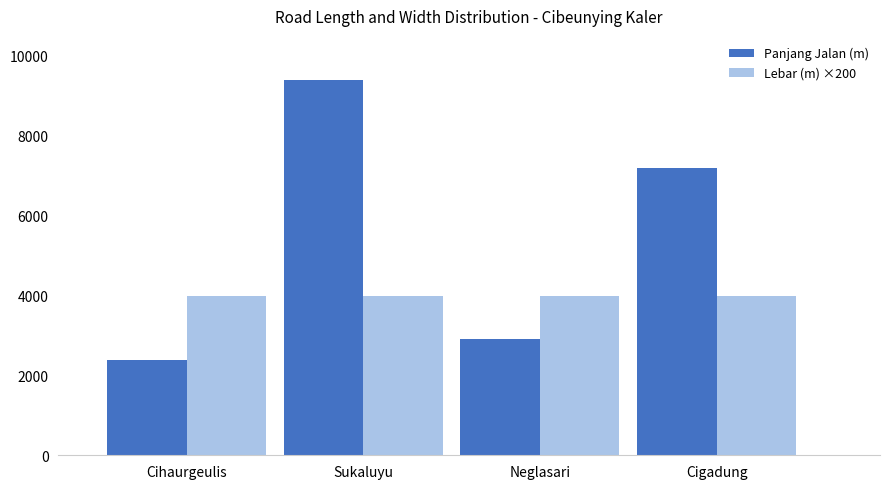

At which category does the chart reach its peak across all series?

Sukaluyu